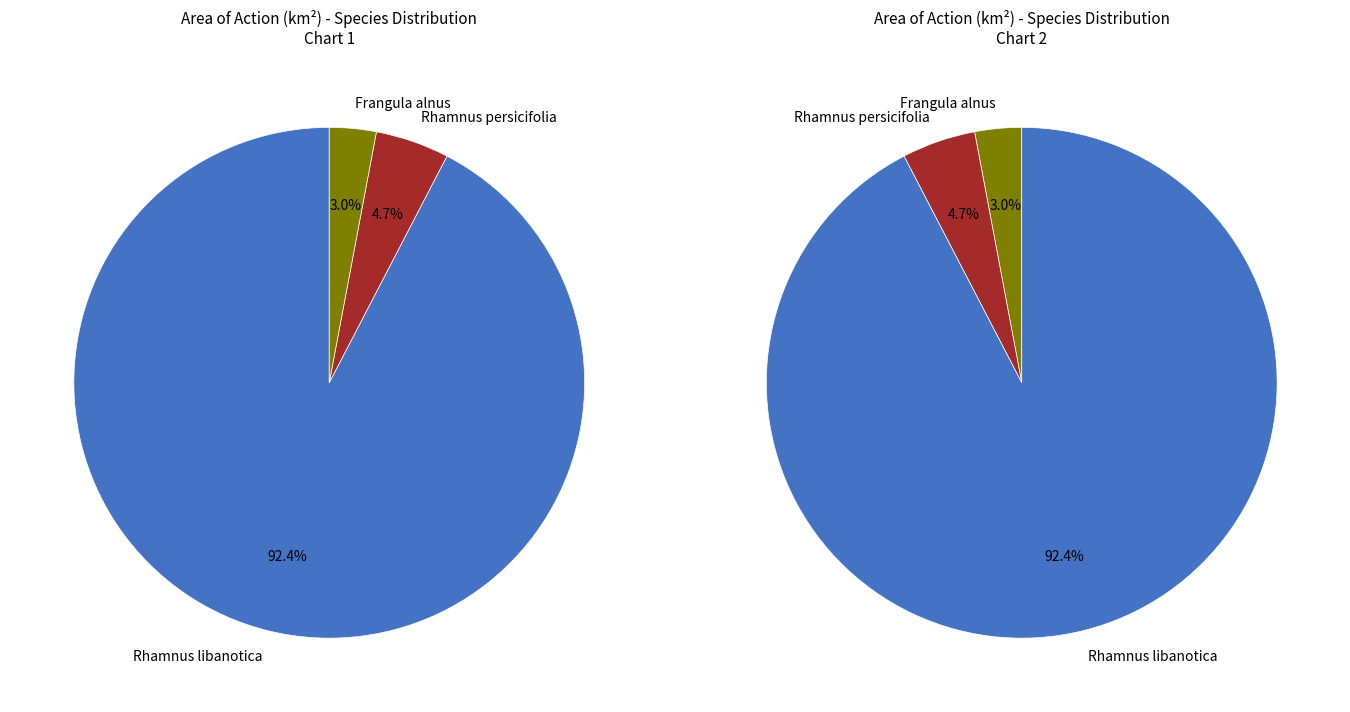

What portion of the pie excludes Rhamnus persicifolia Moris?

95.4%